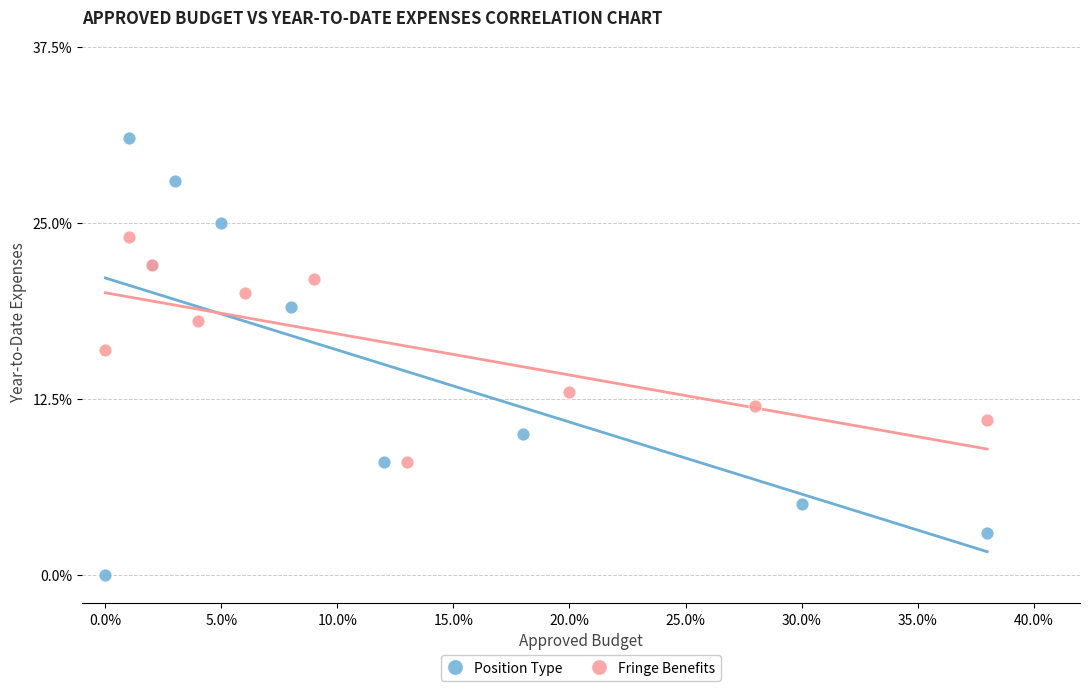

Which series reaches the minimum Y coordinate?

Position Type